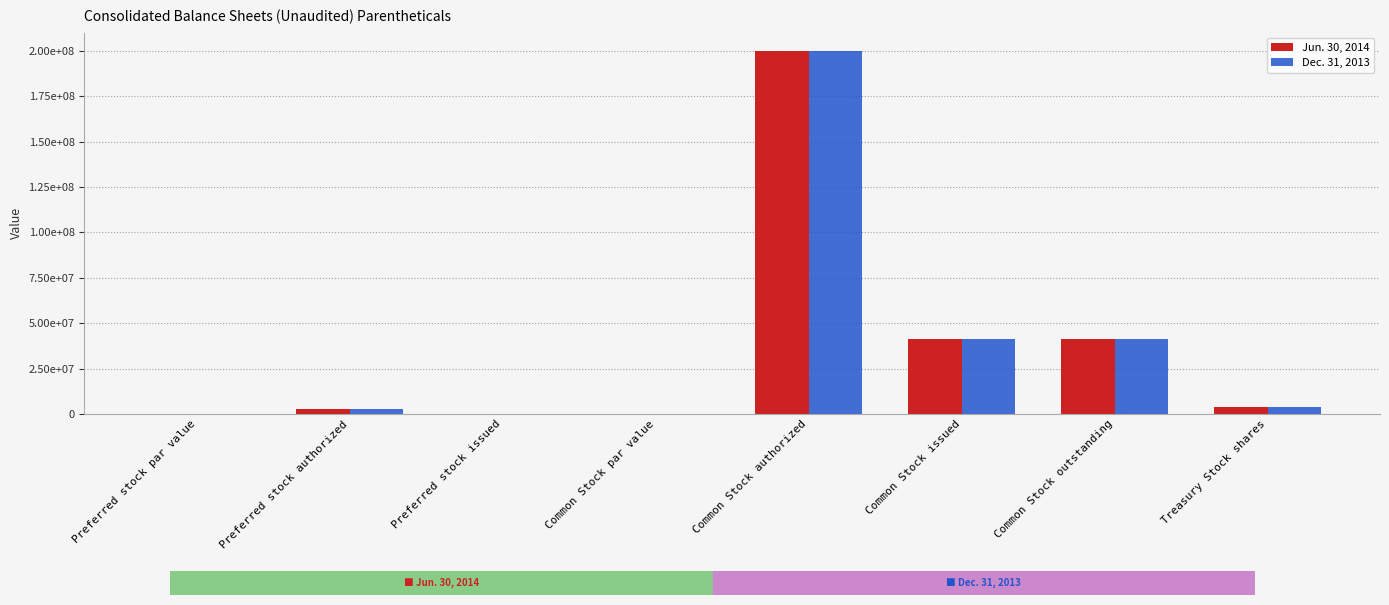

What is the value of the Dec. 31, 2013 bar at the 8th from the left?

3999000.0